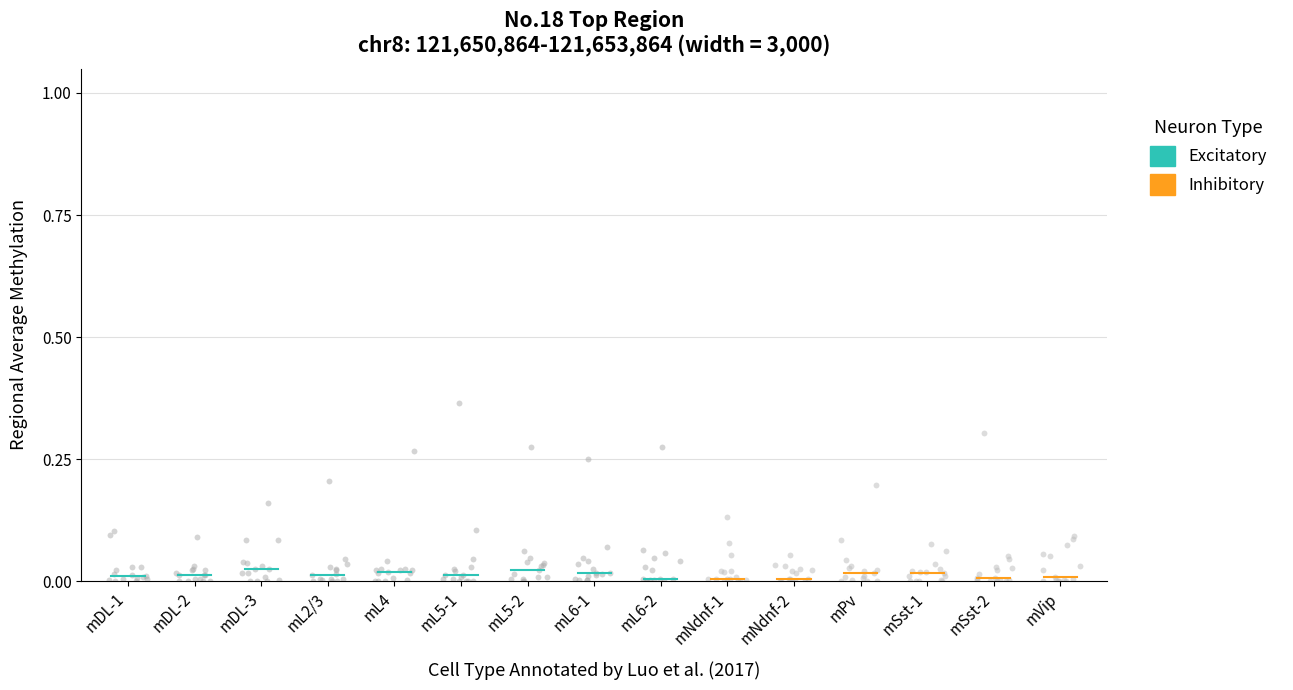

Which series reaches the maximum Y coordinate?

Excitatory